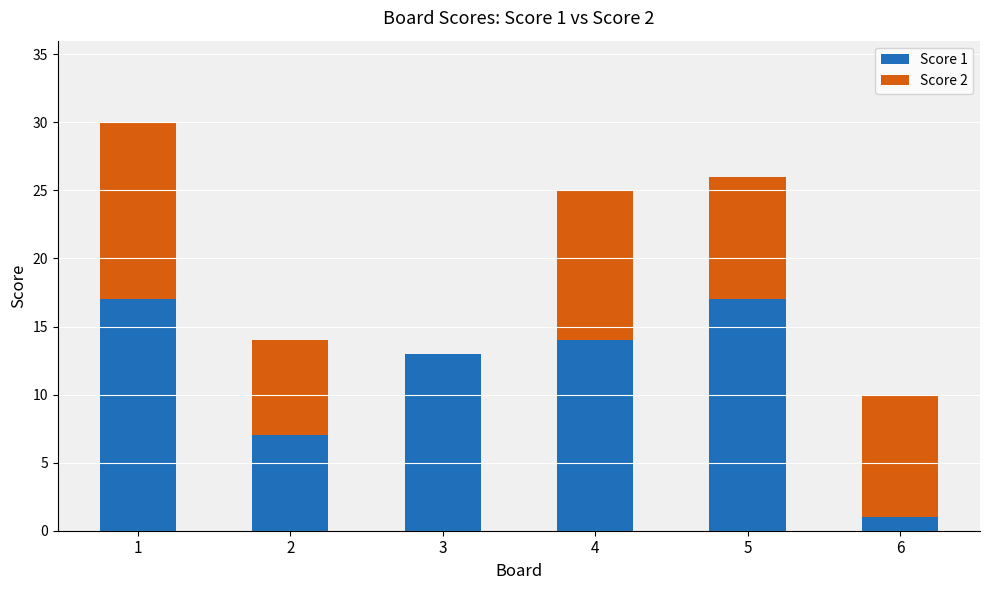

What is the difference between the Score 1 values at 2 and 3?

6